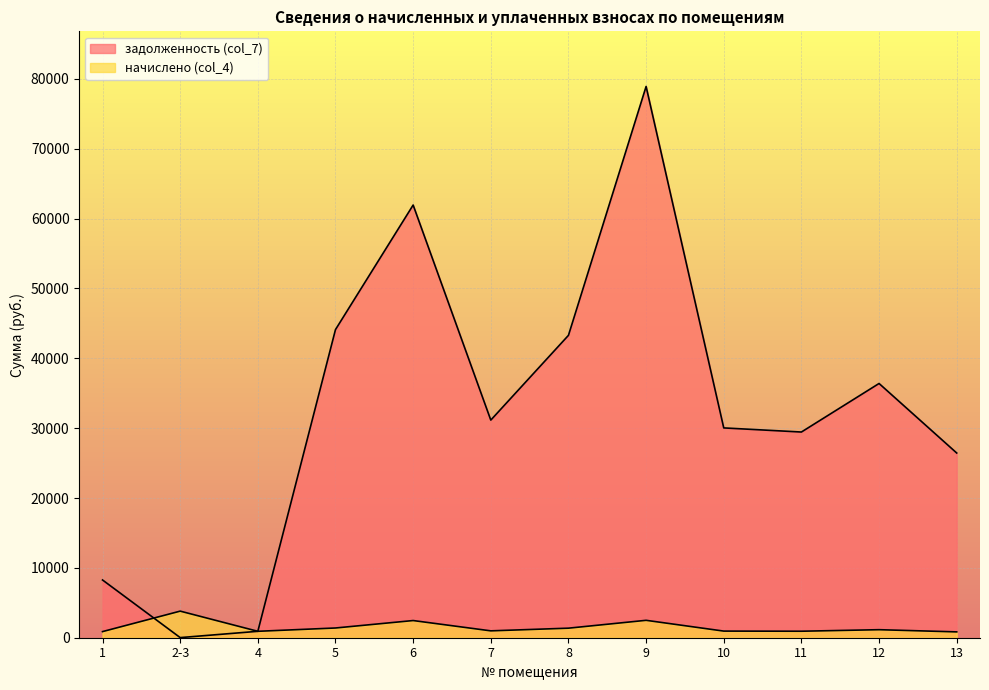

At how many categories does at least one series exceed 12920?

9